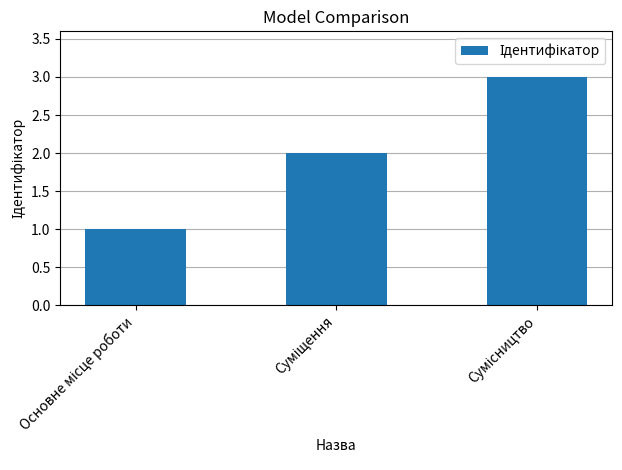

What is the minimum value shown in the chart?

1